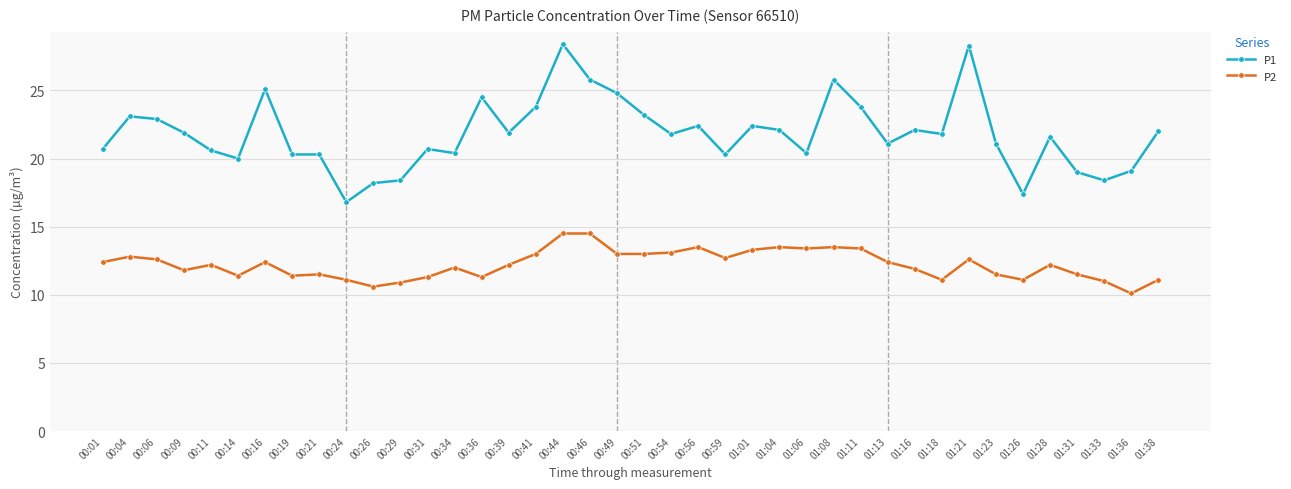

At which category does P1 reach its first local valley?

00:14